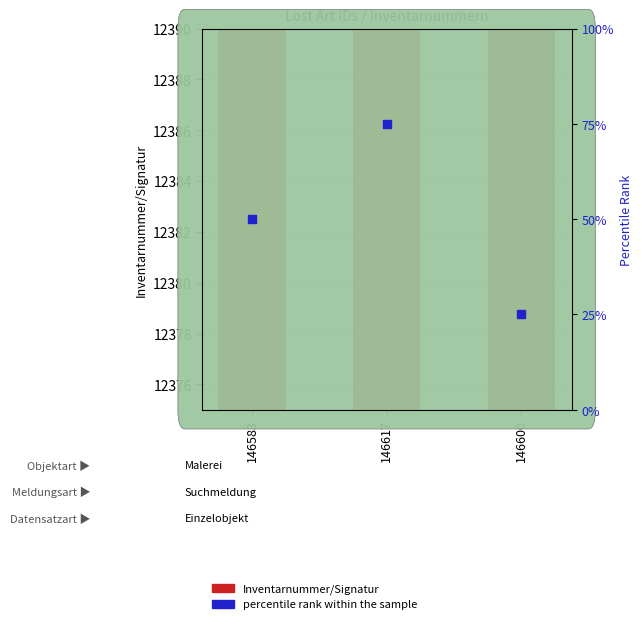

What are all the series names shown in the legend?

Inventarnummer/Signatur, percentile rank within the sample